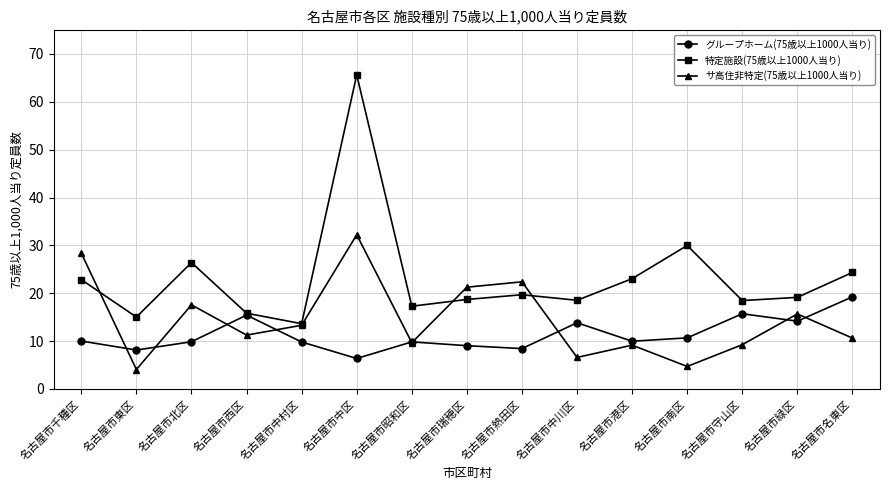

What is the total value across all series at 名古屋市瑞穂区?

49.0